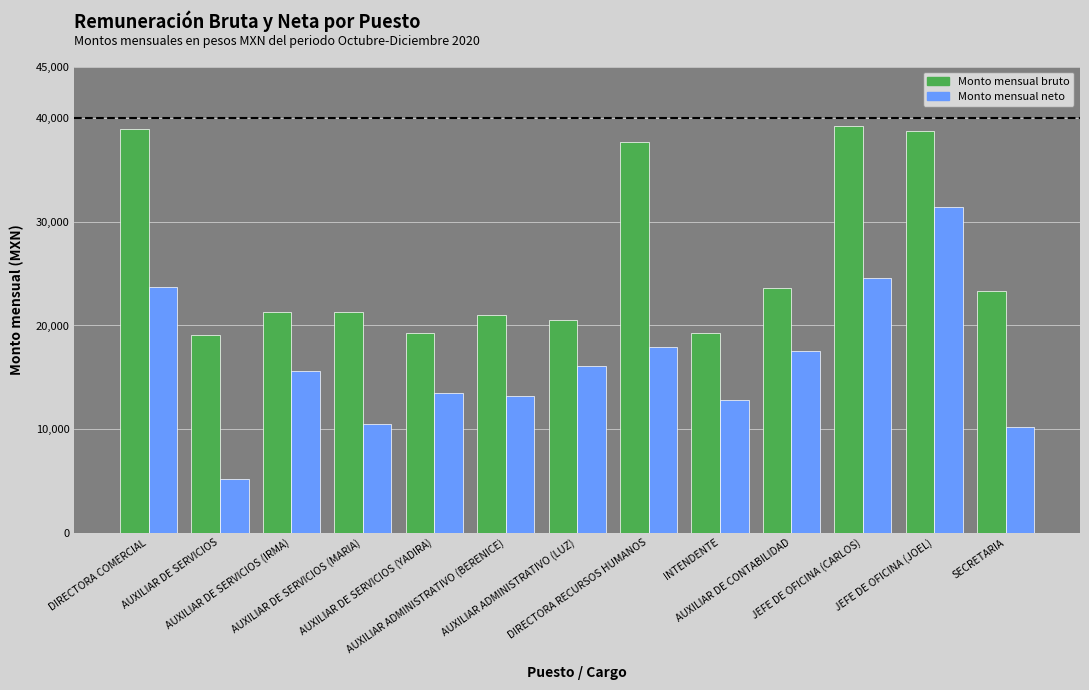

True or false: Monto mensual neto has a value of 24014.1 at AUXILIAR DE SERVICIOS (YADIRA).

False